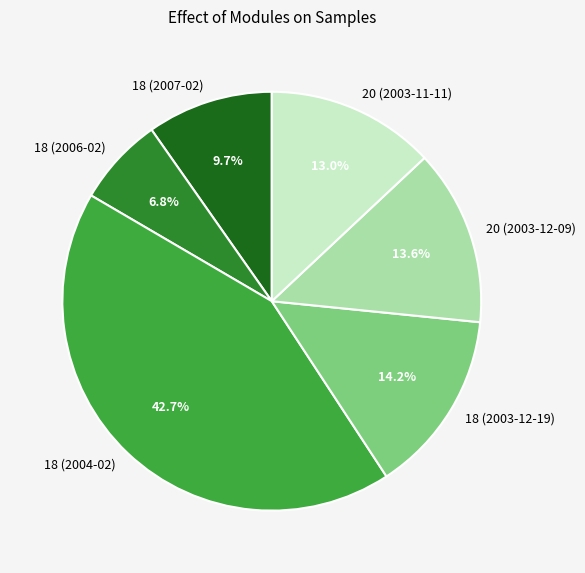

How much of the chart is everything except 20 (2003-11-11)?

87.0%